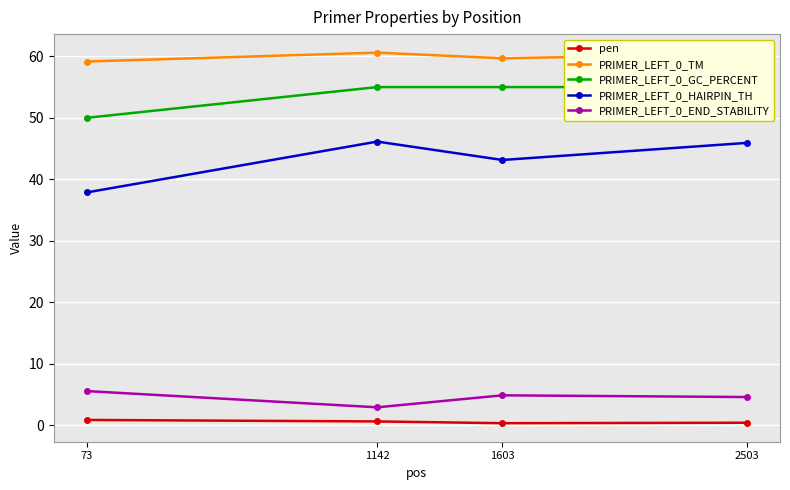

True or false: pen and PRIMER_LEFT_0_END_STABILITY intersect in this chart.

False